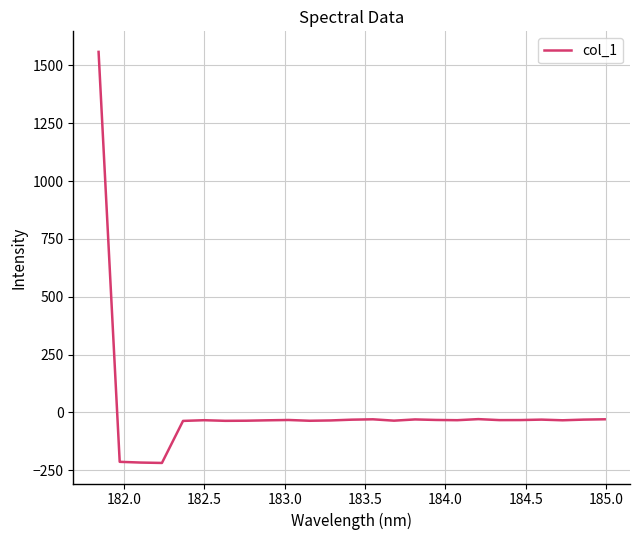

What is the smallest value displayed?

-218.4